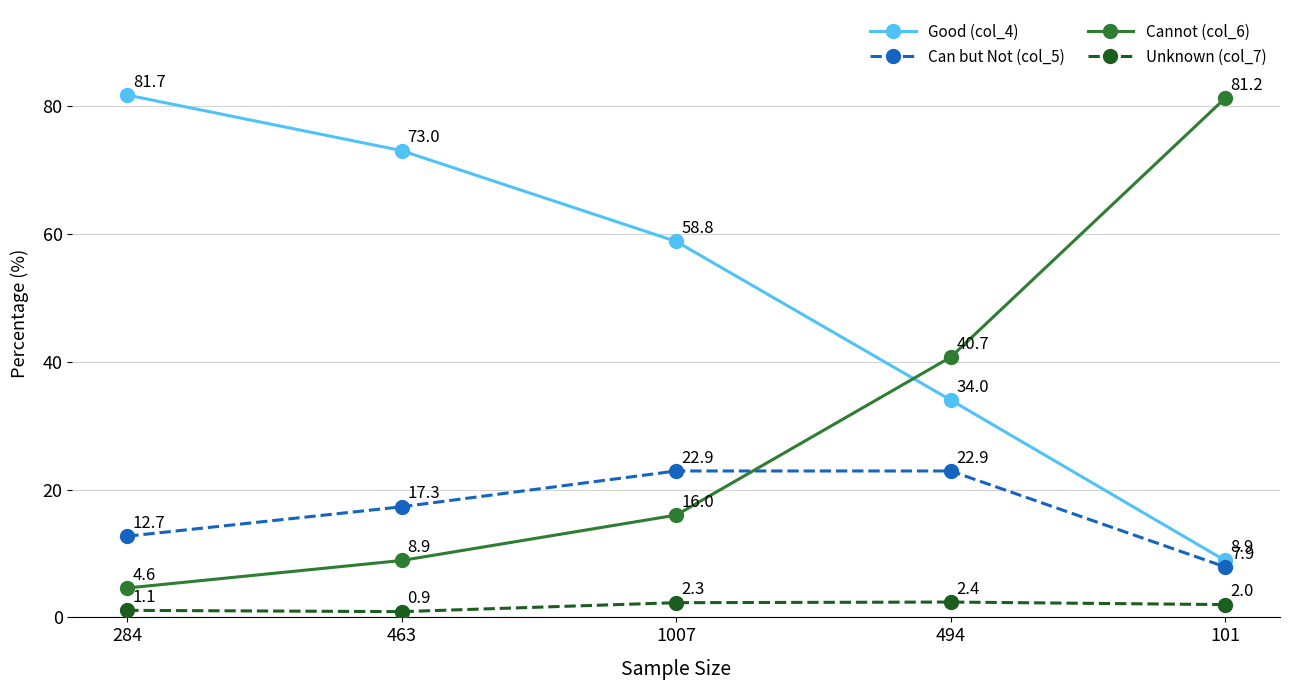

How many values in the Cannot (col_6) series are below 16?

2